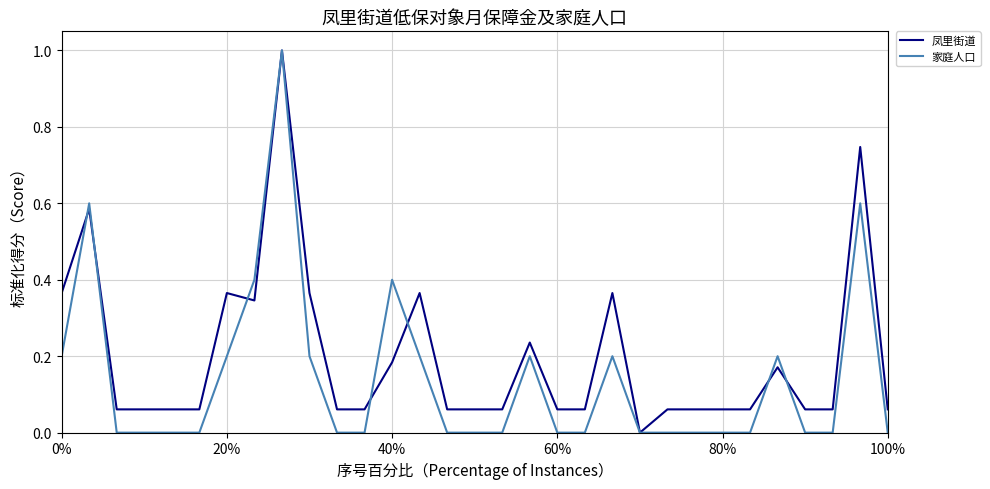

What is the maximum value for 凤里街道?

1.0